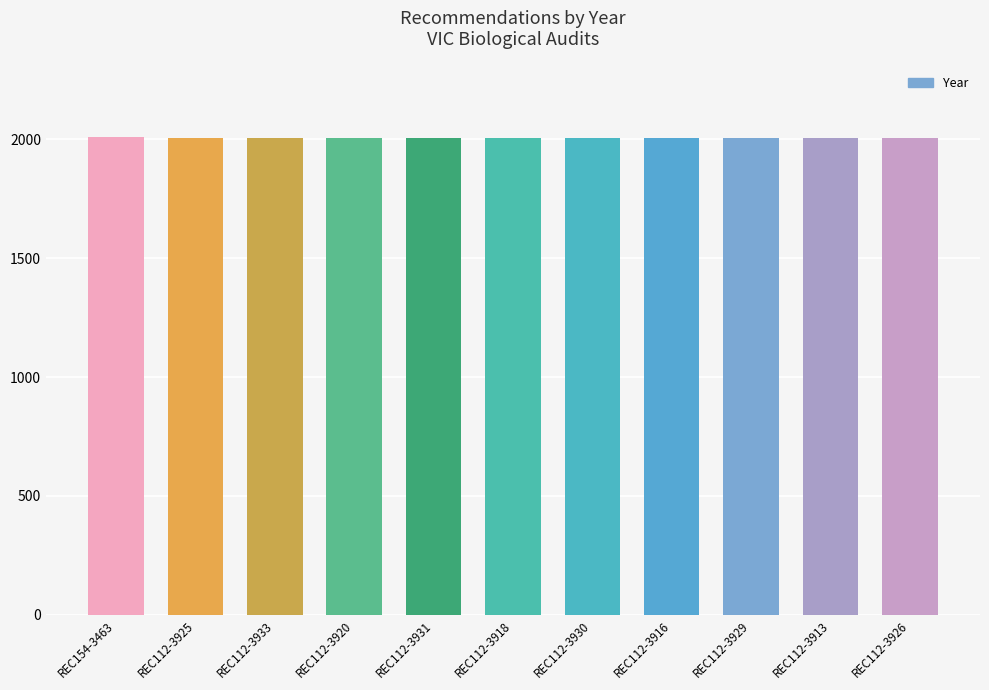

How many values exceed 2004?

1